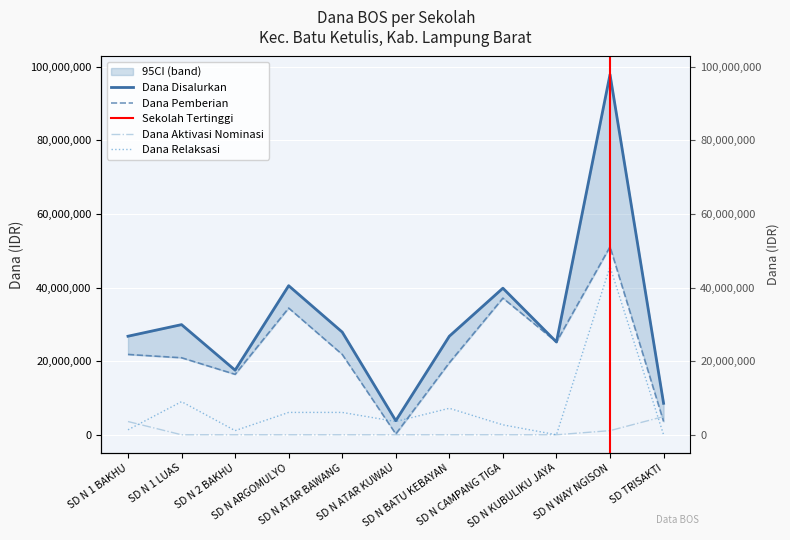

True or false: Dana Relaksasi has a value of 7200000 at SD N BATU KEBAYAN.

True